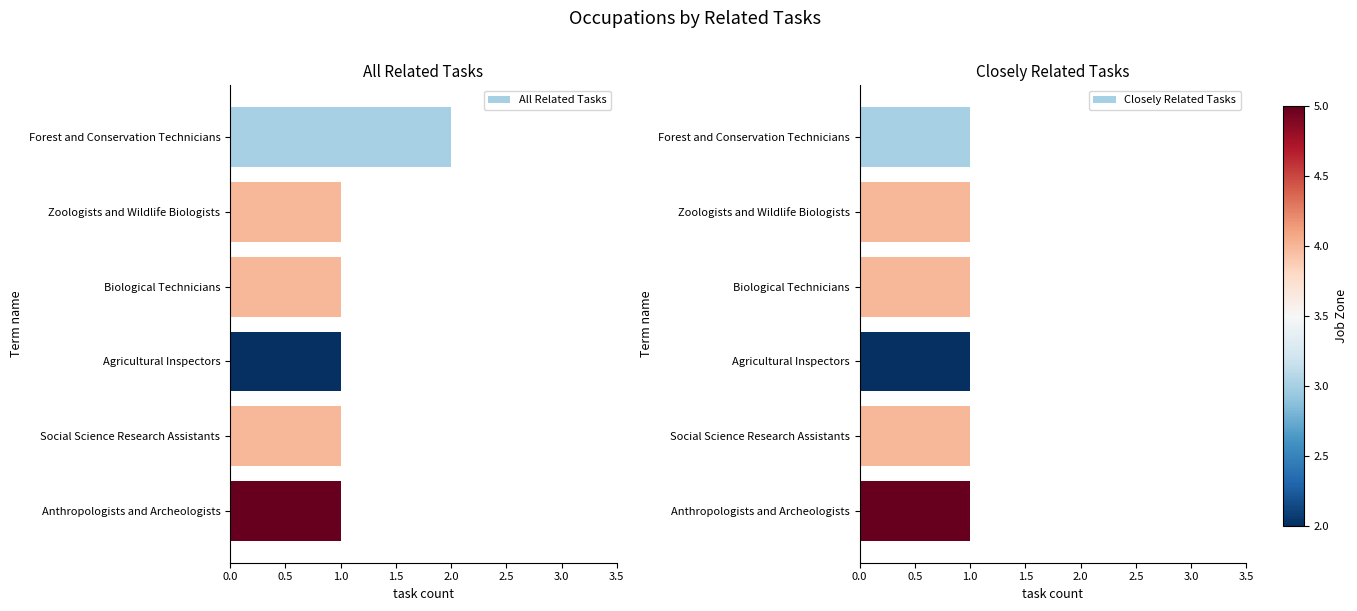

The All Related Tasks series shows 2 at Agricultural Inspectors. True or false?

False